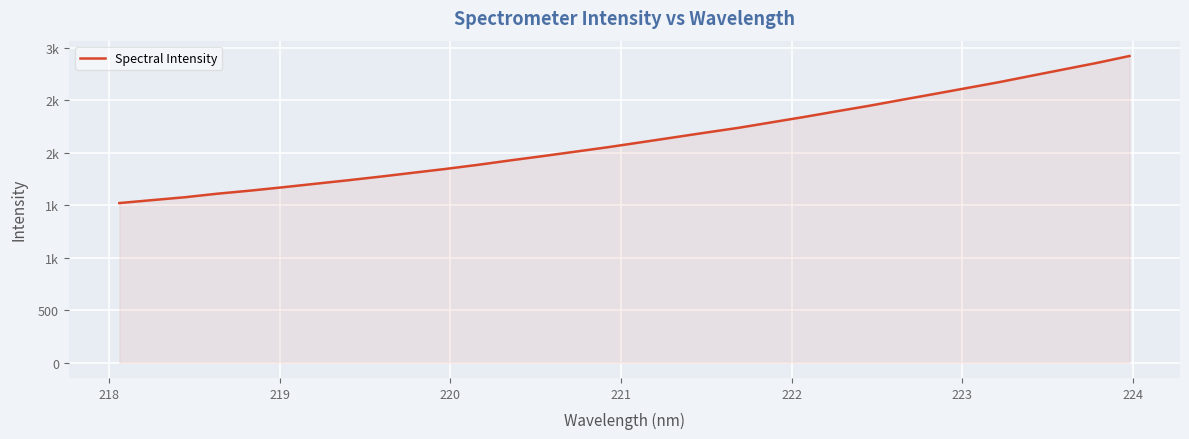

Does the chart display data point markers on the line(s)?

No